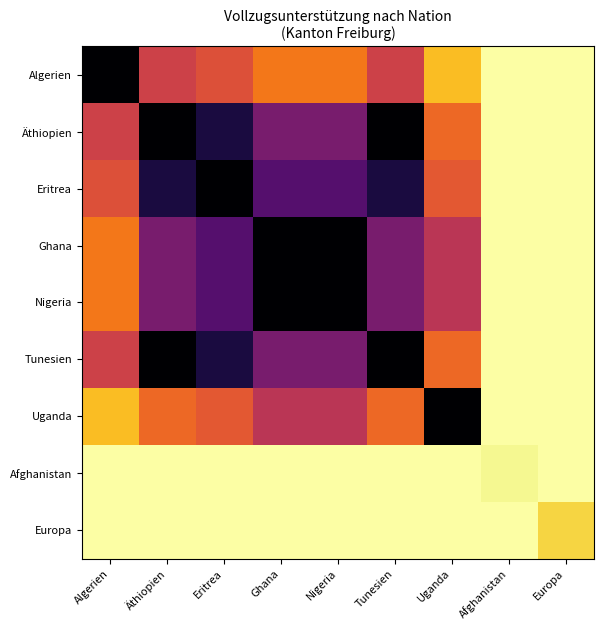

Between Eritrea and Uganda, which is larger?

Eritrea